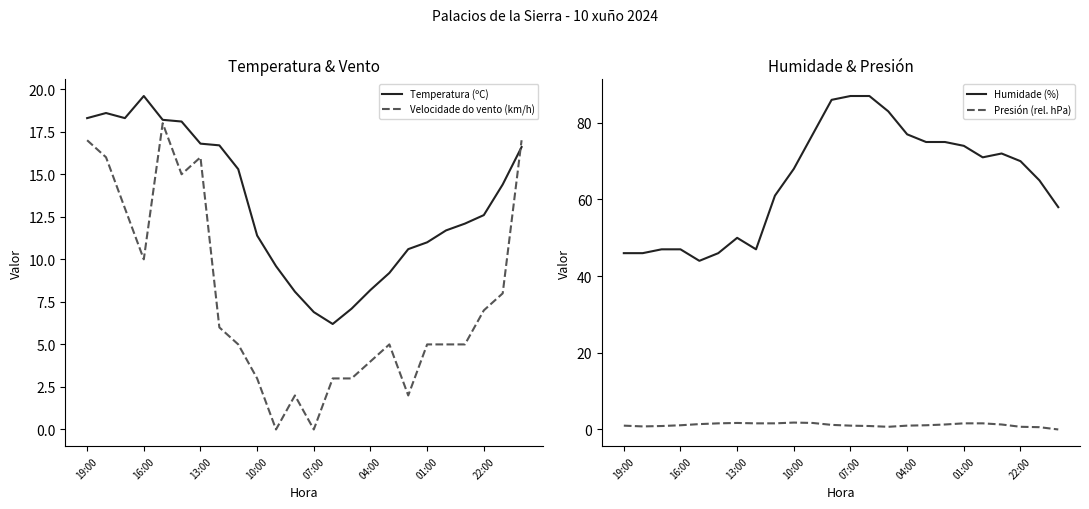

True or false: Presión (rel. hPa) and Humidade (%) cross at least once.

False